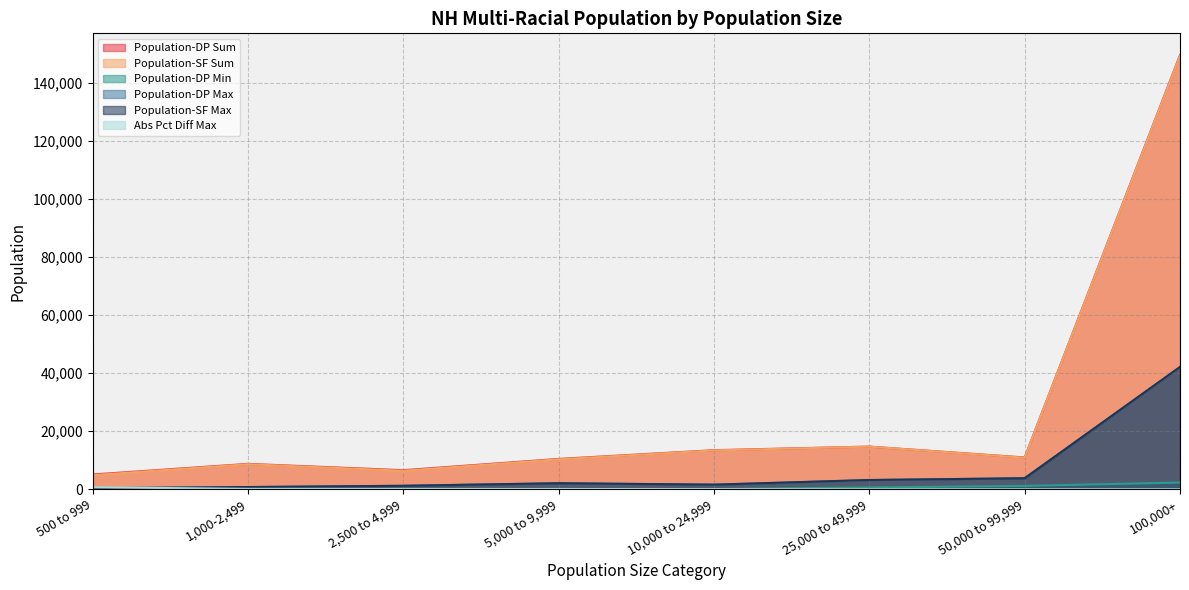

Rank the categories by Population-DP Sum value from lowest to highest.

500 to 999, 2,500 to 4,999, 1,000-2,499, 5,000 to 9,999, 50,000 to 99,999, 10,000 to 24,999, 25,000 to 49,999, 100,000+